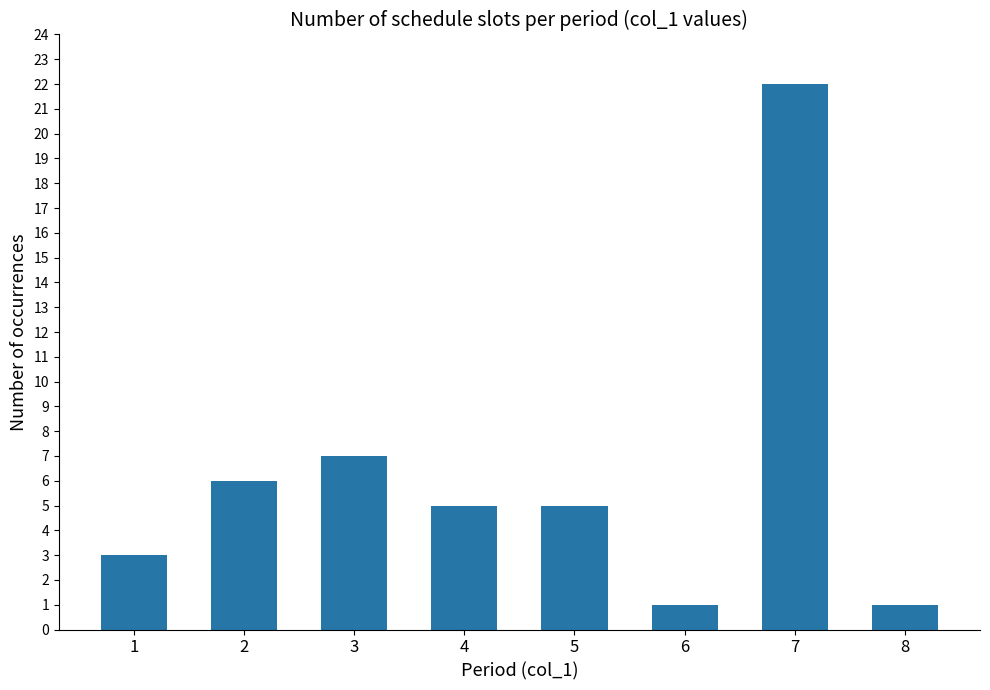

Reading right to left, transcribe all the data shown in this chart.

1	22	1	5	5	7	6	3